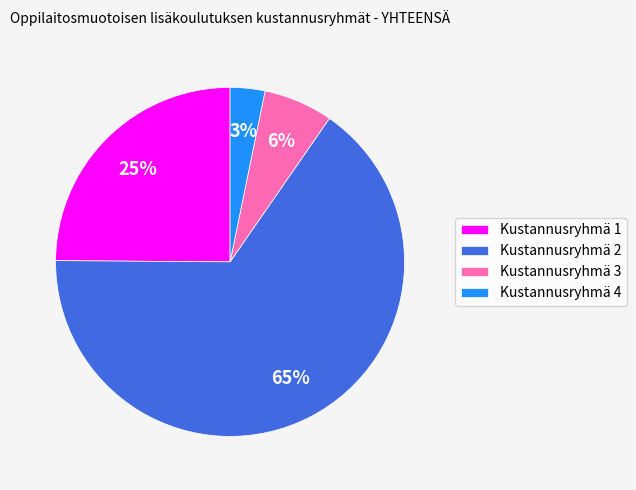

Count the number of slices in the pie.

4